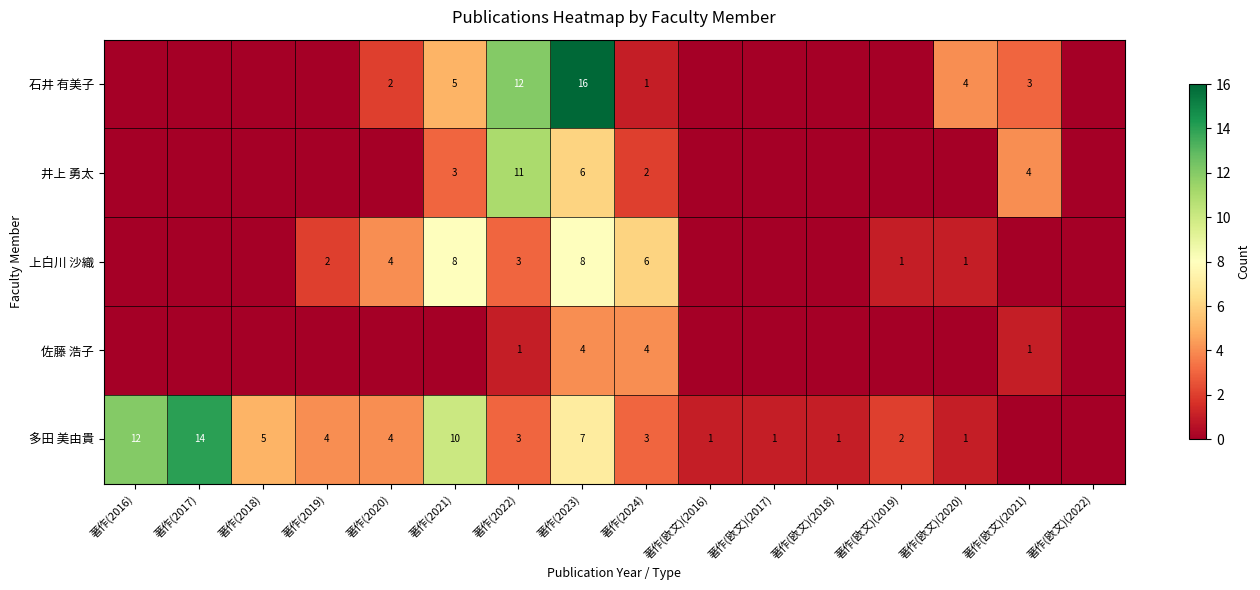

How many 上白川 沙織 values are between 0 and 4?

13